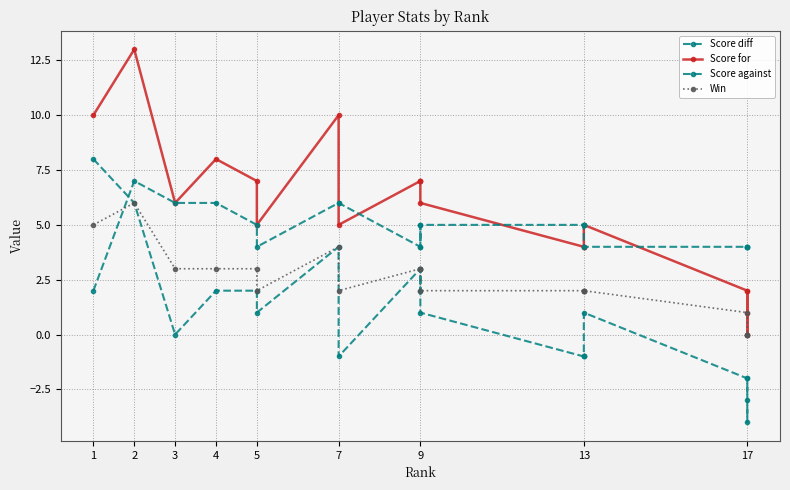

True or false: Score diff and Score for intersect in this chart.

False